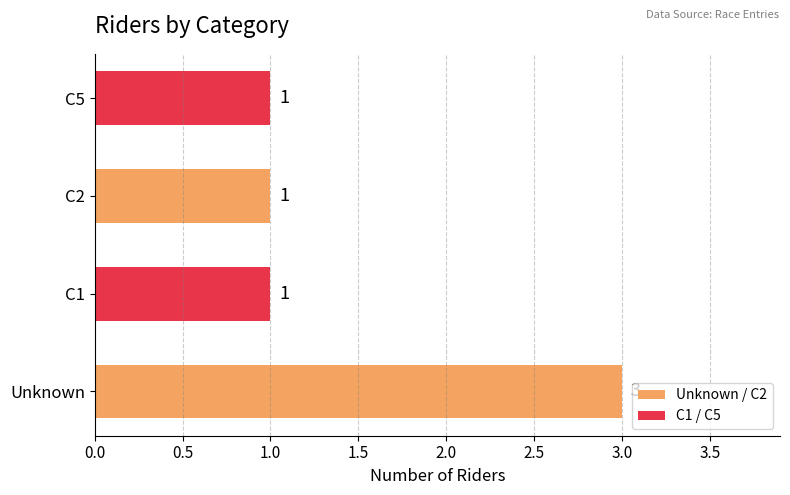

What is the ratio of the value at Unknown to the value at C5?

3.0